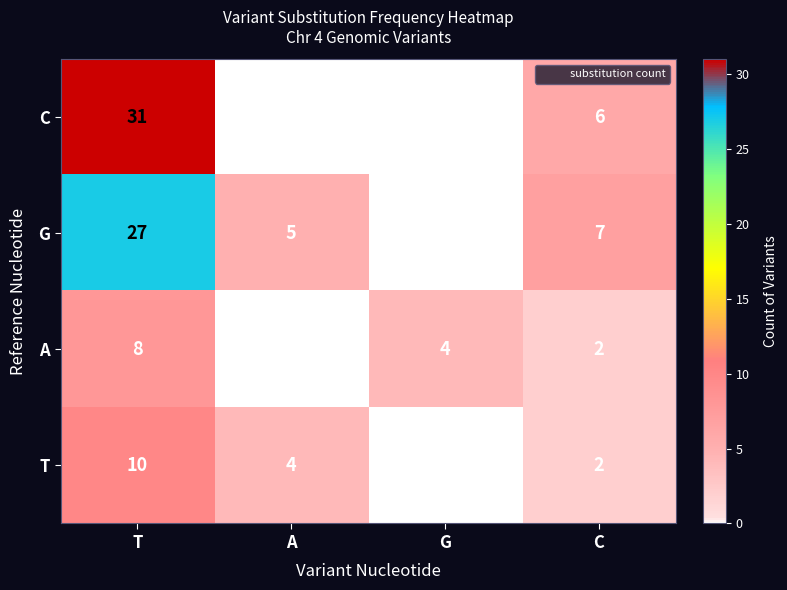

Which series has the largest total across all categories?

G